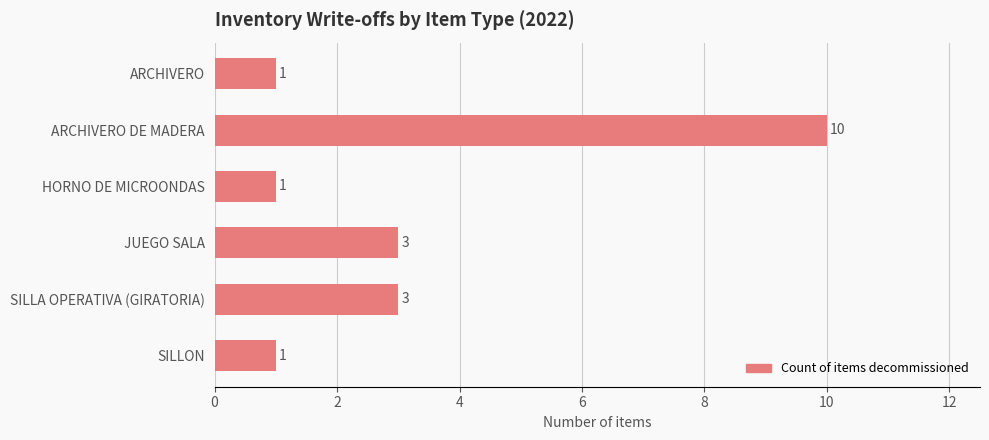

What is the approximate value at JUEGO SALA?

3